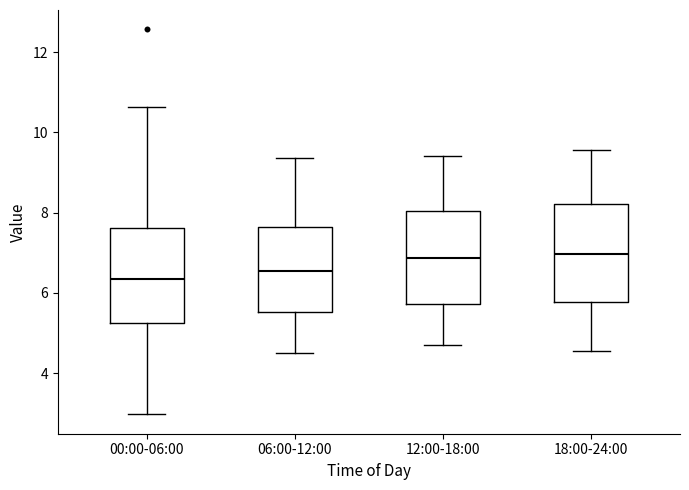

Reading left to right, read every box against the y-axis: the position of its median line, the range the box covers, and the ends of its whiskers. The values are not printed on the chart, so give them approximately, as read against the axis.

00:00-06:00: median 6.4, box 5.2 to 7.6, whiskers 3.0 to 10.6
06:00-12:00: median 6.6, box 5.6 to 7.6, whiskers 4.6 to 9.4
12:00-18:00: median 6.8, box 5.8 to 8.0, whiskers 4.8 to 9.4
18:00-24:00: median 7.0, box 5.8 to 8.2, whiskers 4.6 to 9.6